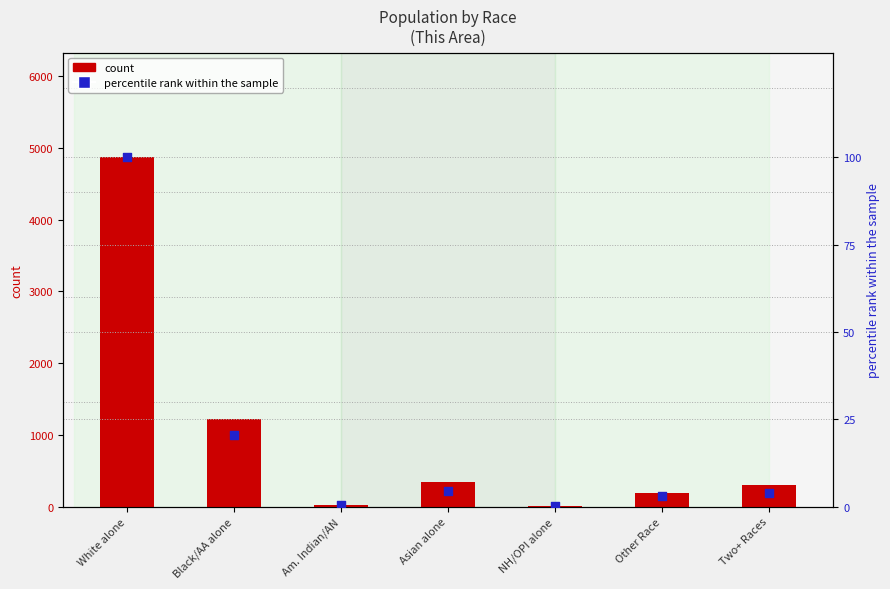

Which series has the largest total across all categories?

count